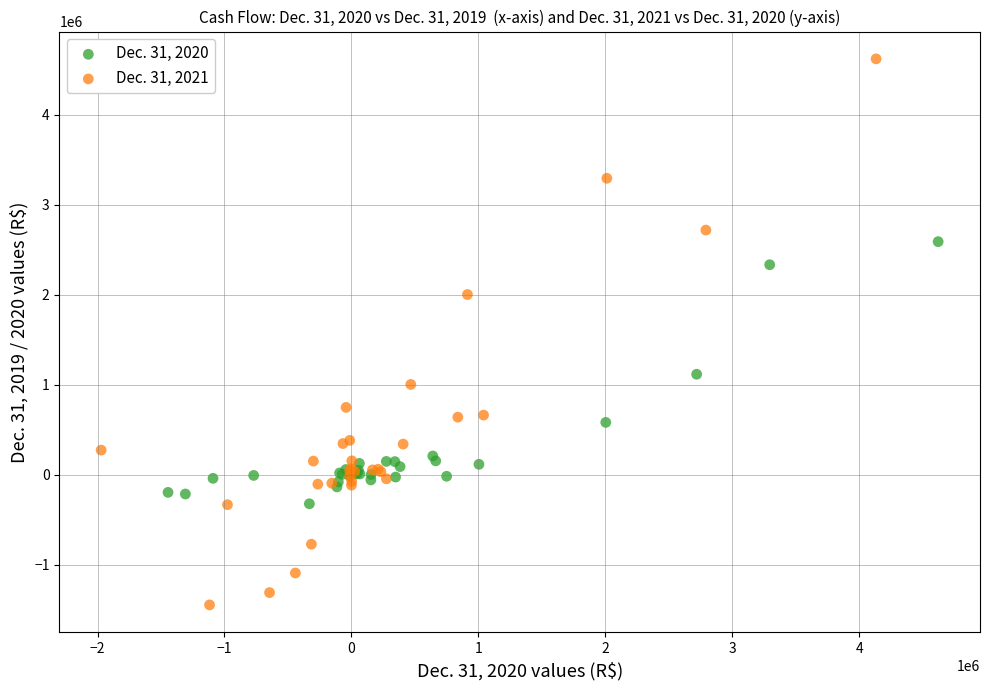

What are all the series names shown in the legend?

Dec. 31, 2020, Dec. 31, 2021